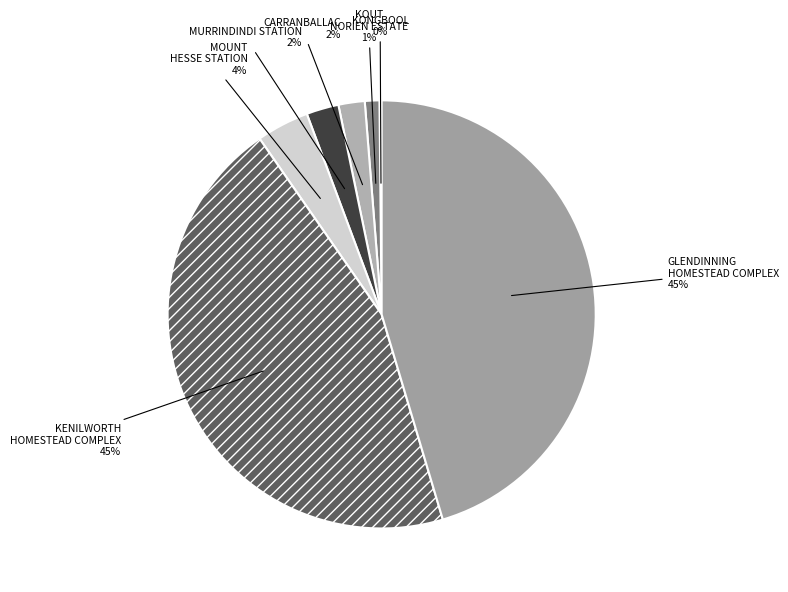

True or false: MURRINDINDI STATION accounts for 2% of the total.

True